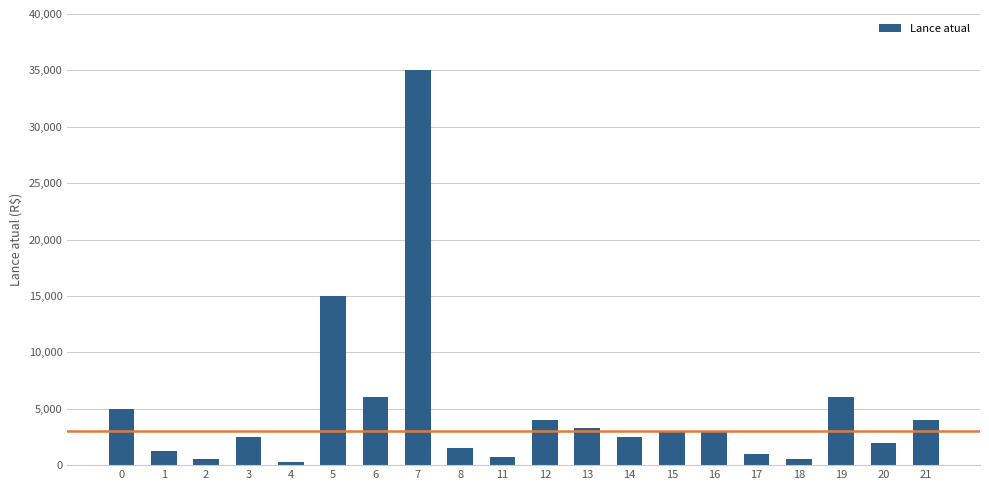

What is the sum of all values?

97050